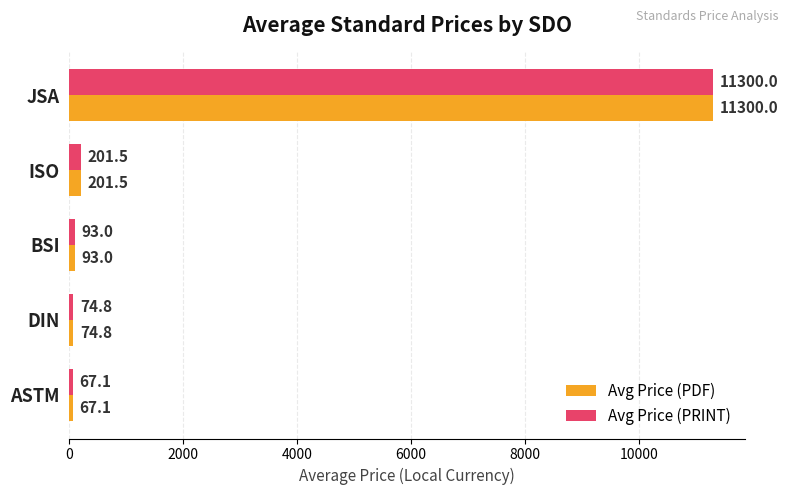

At which category does the chart reach its peak across all series?

JSA